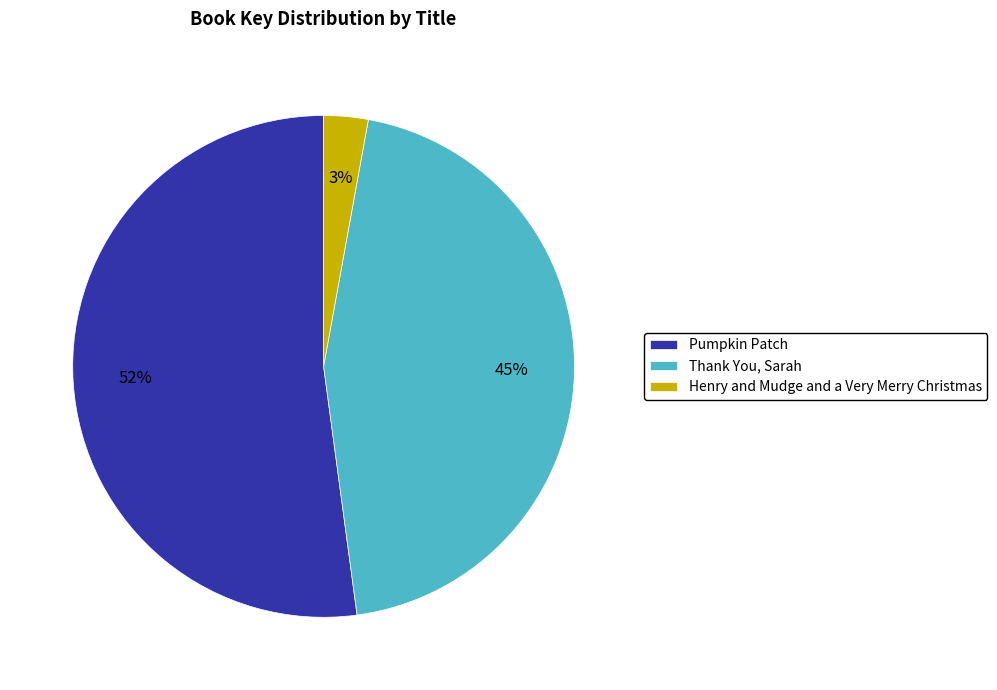

Is the sum of Henry and Mudge and a Very Merry Christmas and Thank You, Sarah greater than half?

No